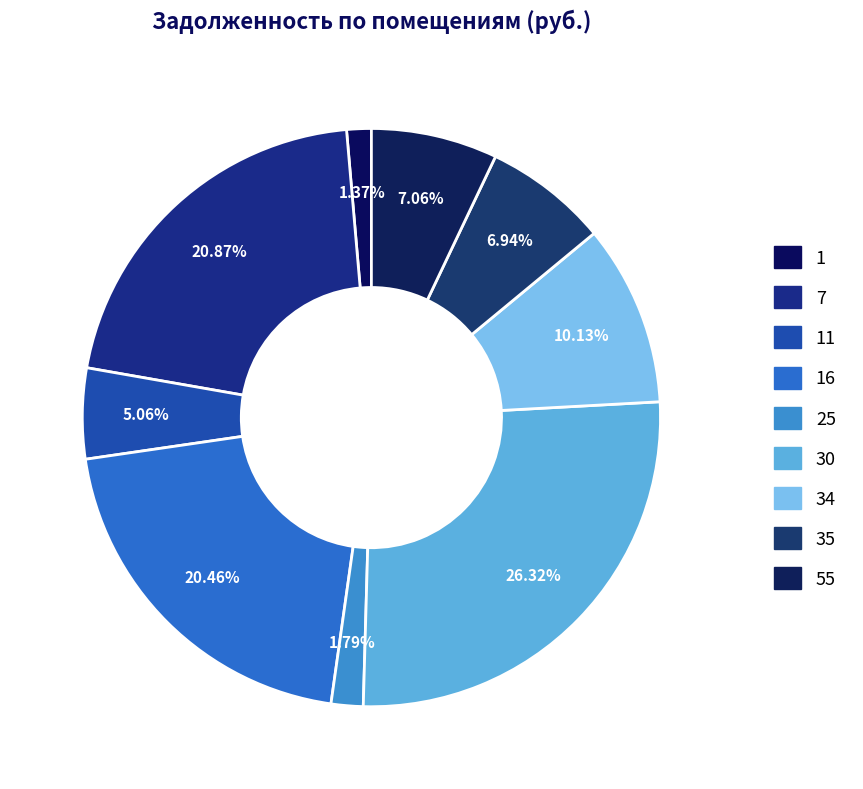

How many segments does this pie chart have?

9